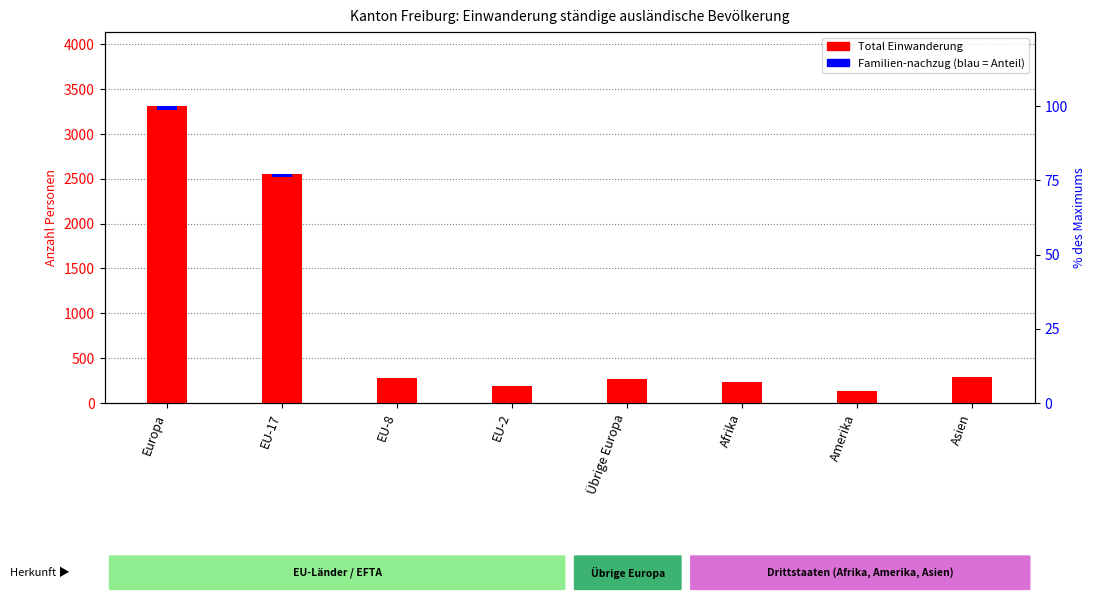

How many bars are there in each group?

2